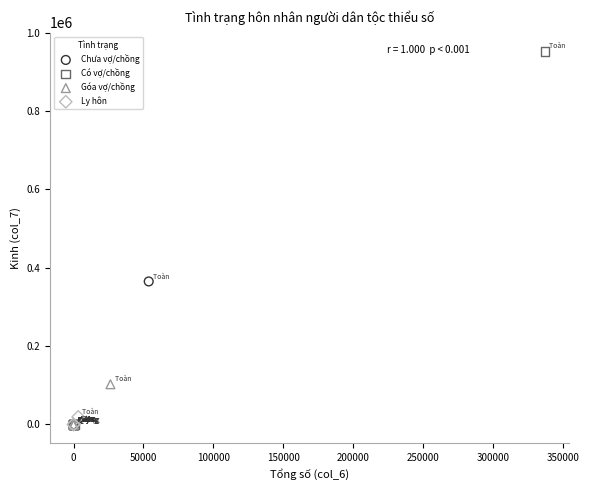

Which series has the widest spread of Y values?

Có vợ/chồng